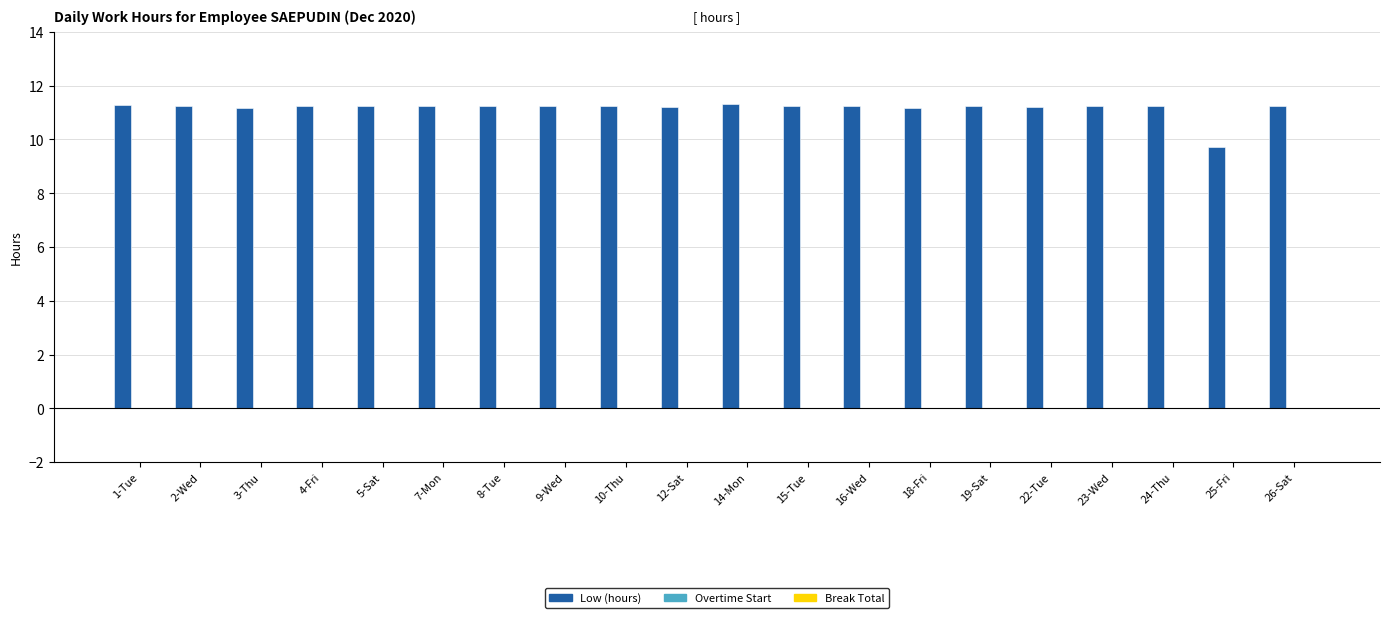

What is the average value?

11.2